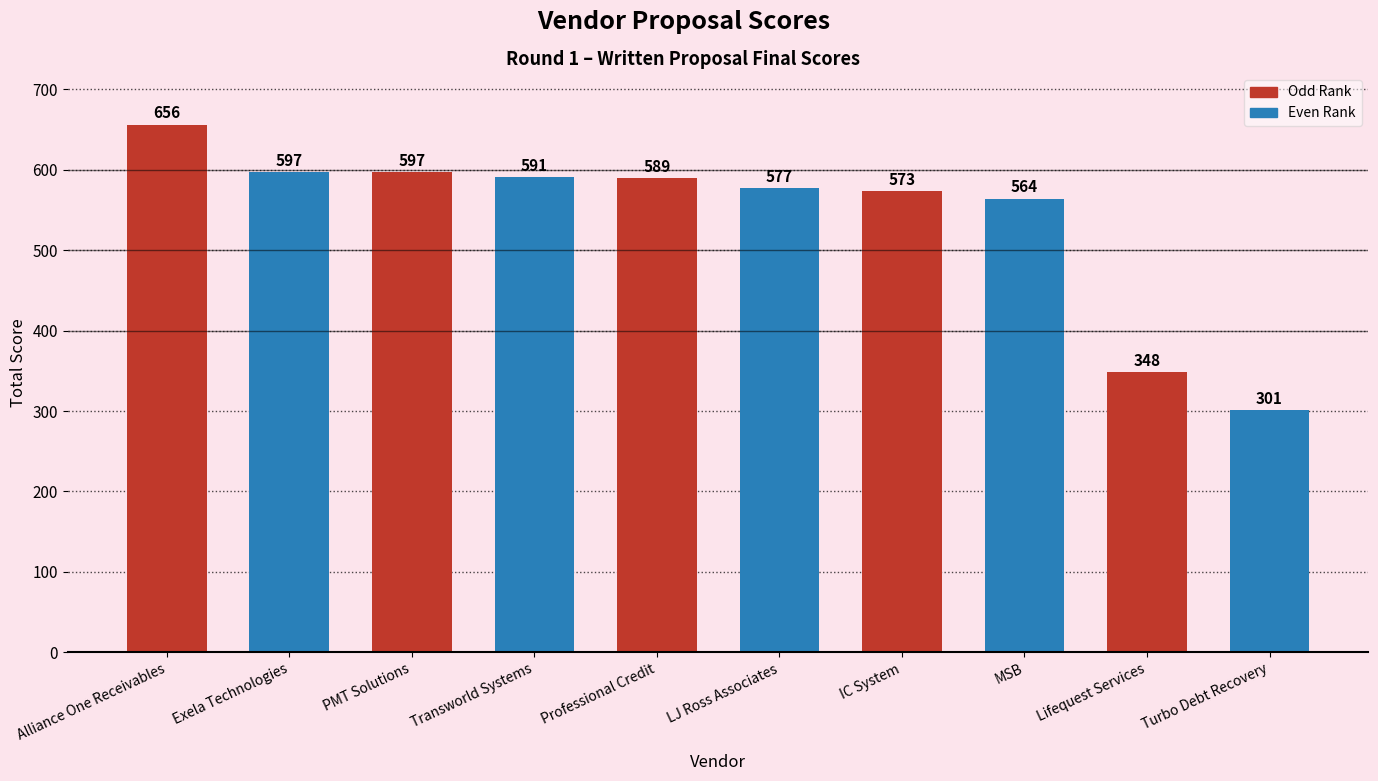

What position from the right is IC System?

4